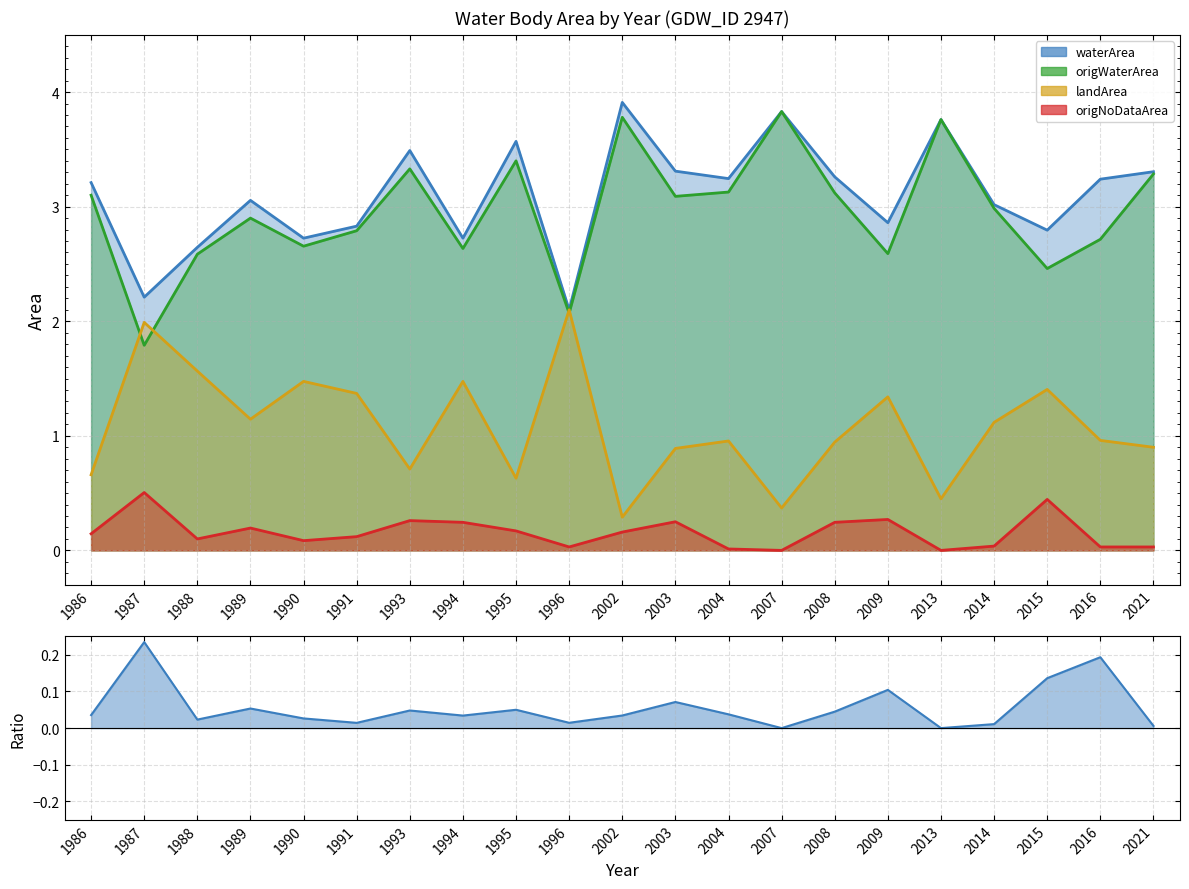

What is the average value of the waterArea series?

3.1